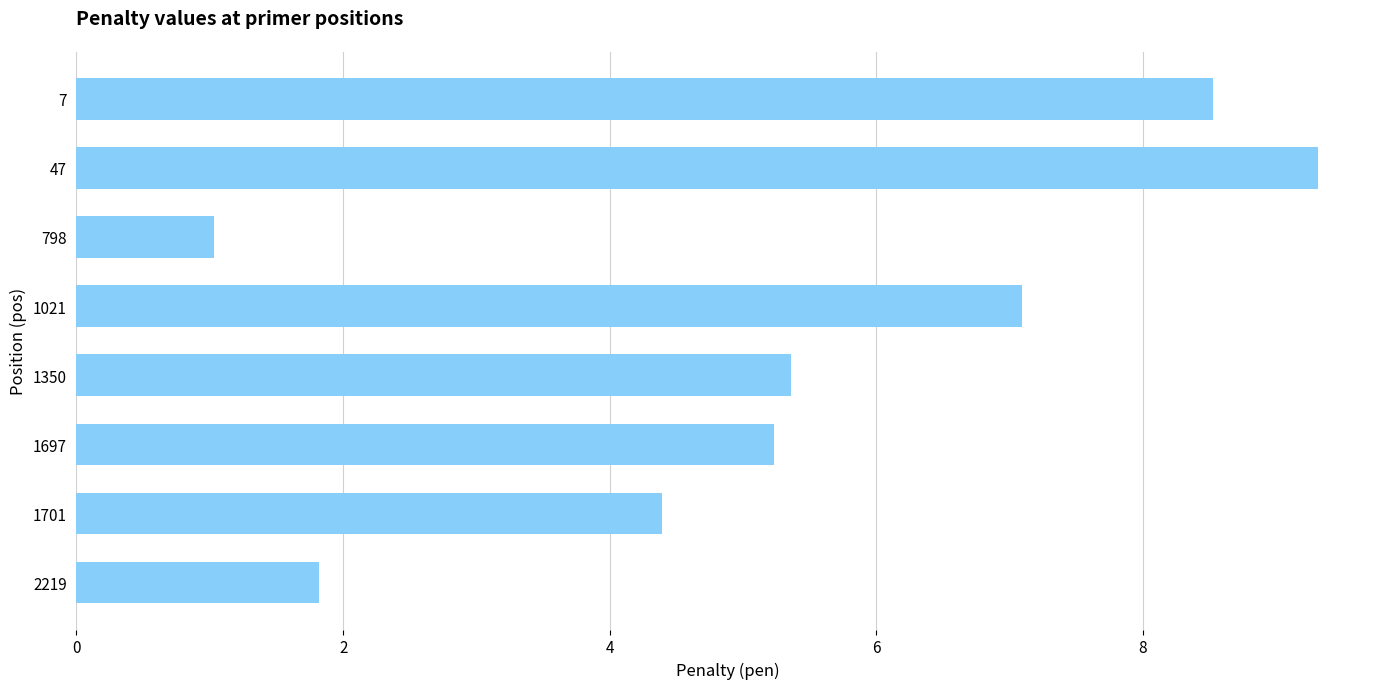

Rank the categories by value from lowest to highest.

798, 2219, 1701, 1697, 1350, 1021, 7, 47